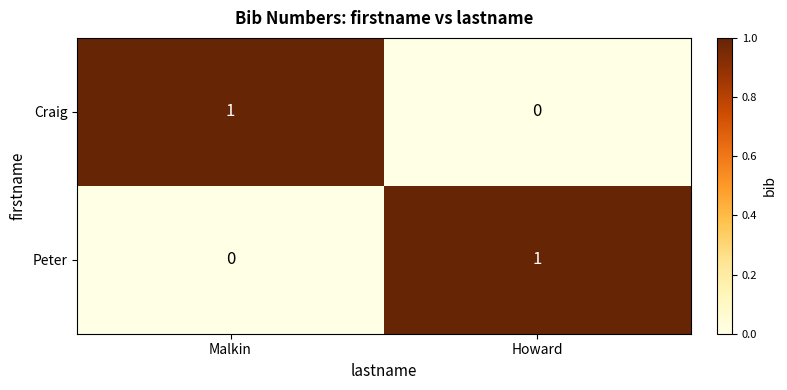

How many values in the Peter series are below 1?

1